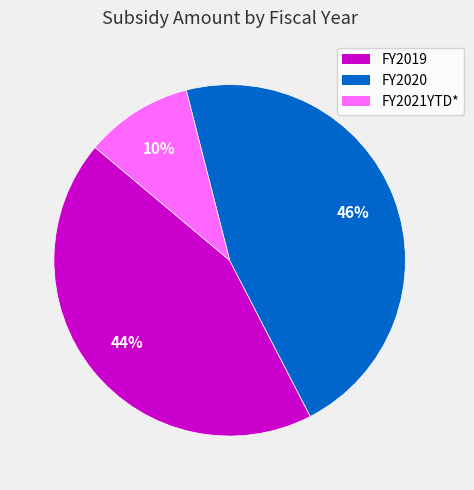

To the nearest percent, what is the combined percentage of FY2019 and FY2020?

90%